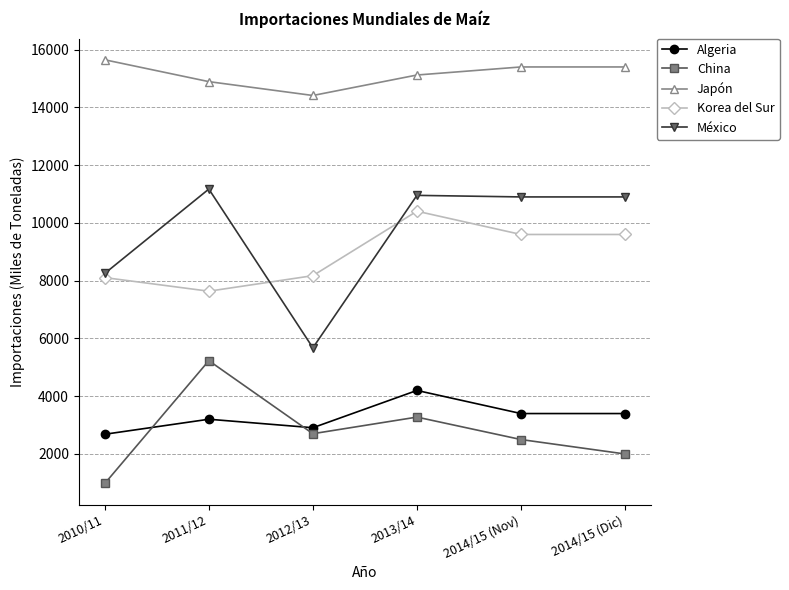

True or false: Korea del Sur has more than 0 points higher than both neighbors.

True